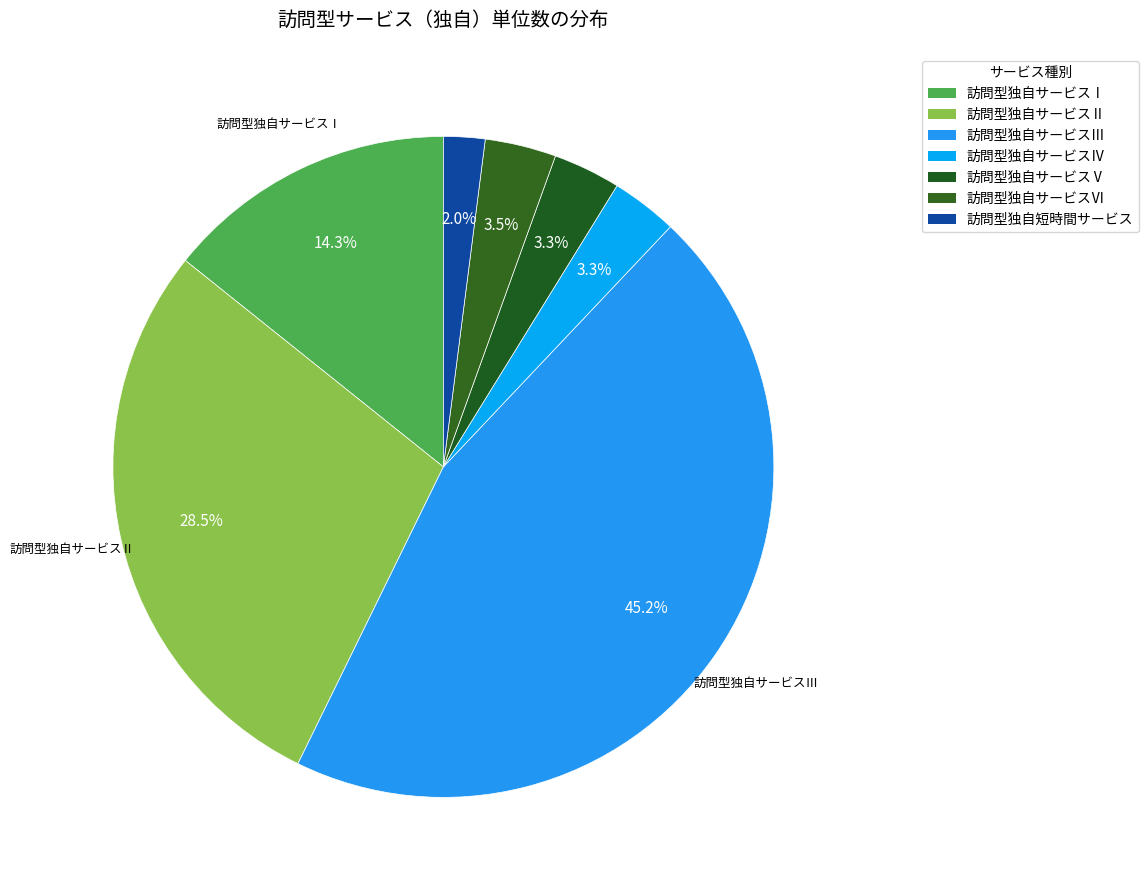

What percentage do 訪問型独自サービスⅢ and 訪問型独自サービスⅠ together represent?

59.5%